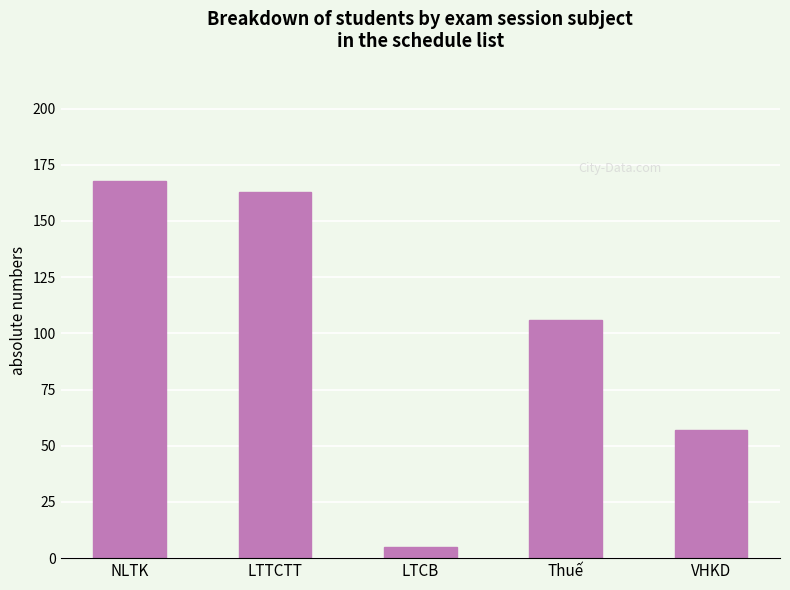

The value at NLTK is 168. True or false?

True